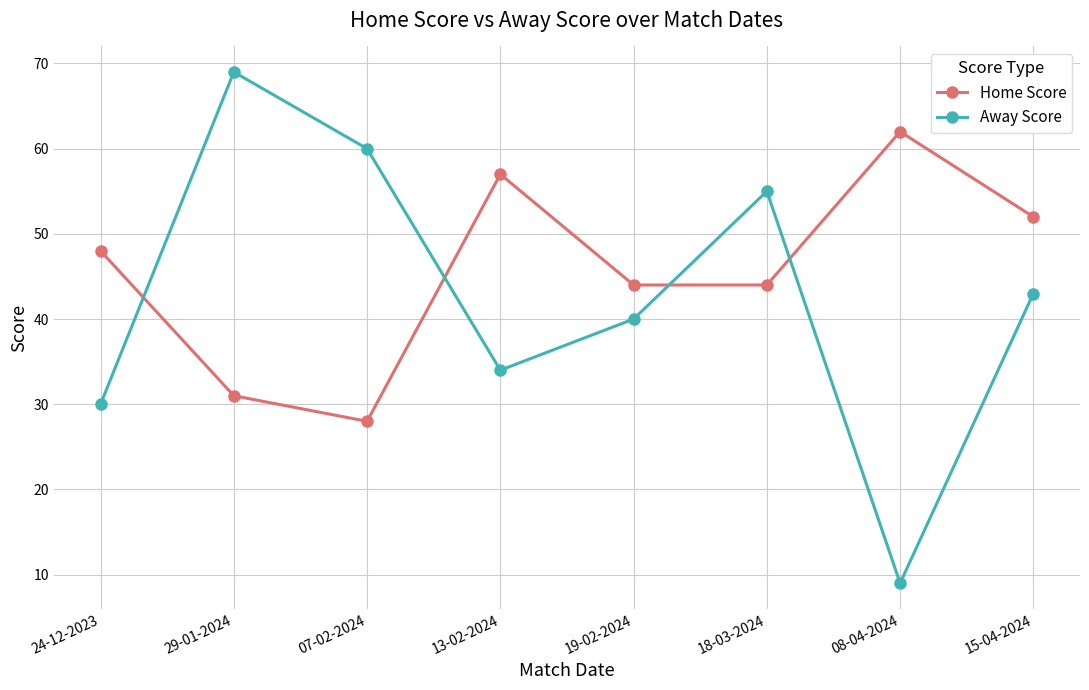

What is the difference between the maximum and second lowest values in the Home Score series?

31